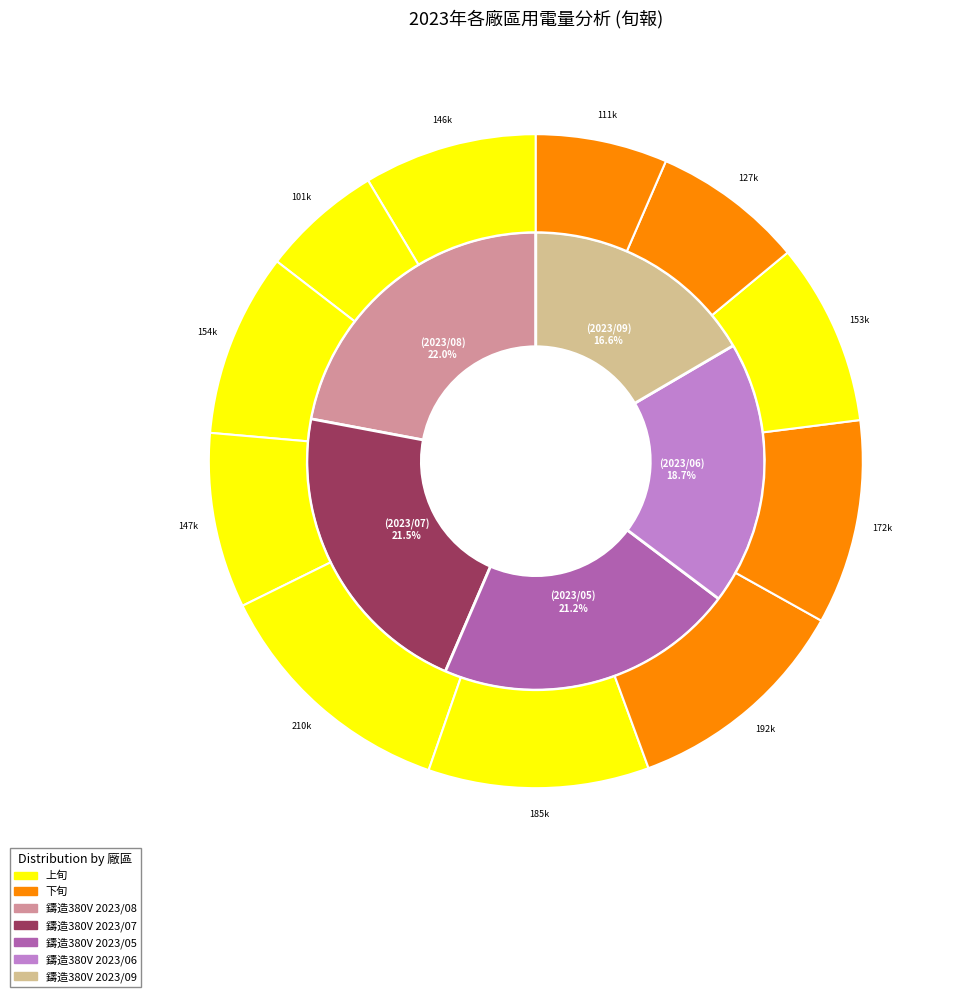

What percentage do 鑄造380V (2023/05) and 鑄造380V (2023/08) together represent?

43.2%